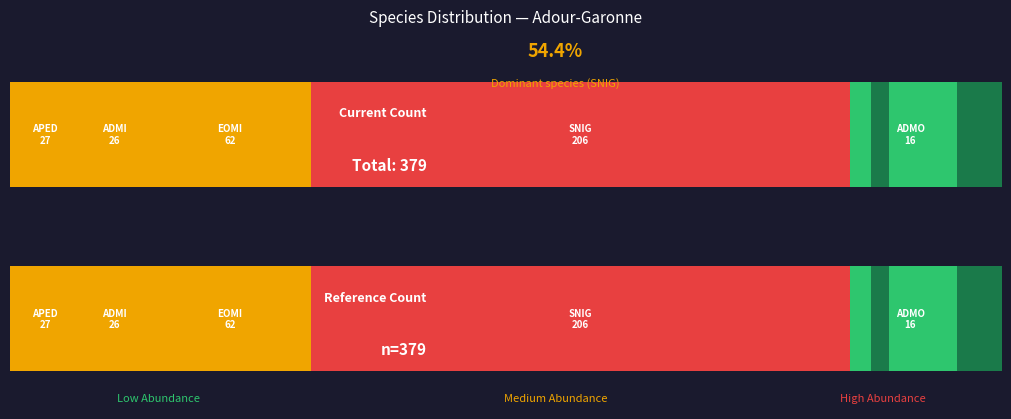

The chart shows a value of 62 at EOMI. True or false?

True